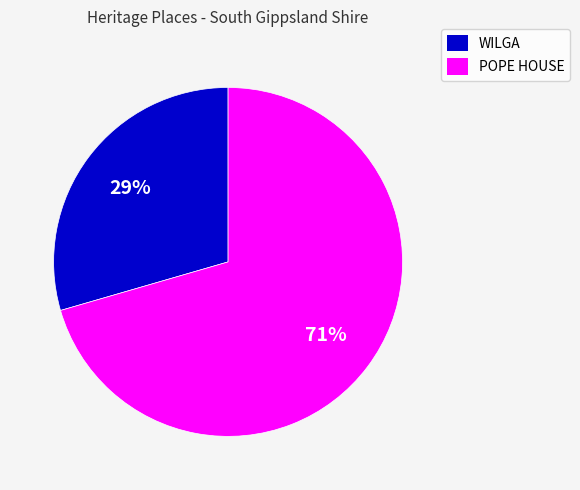

What is the majority slice?

POPE HOUSE